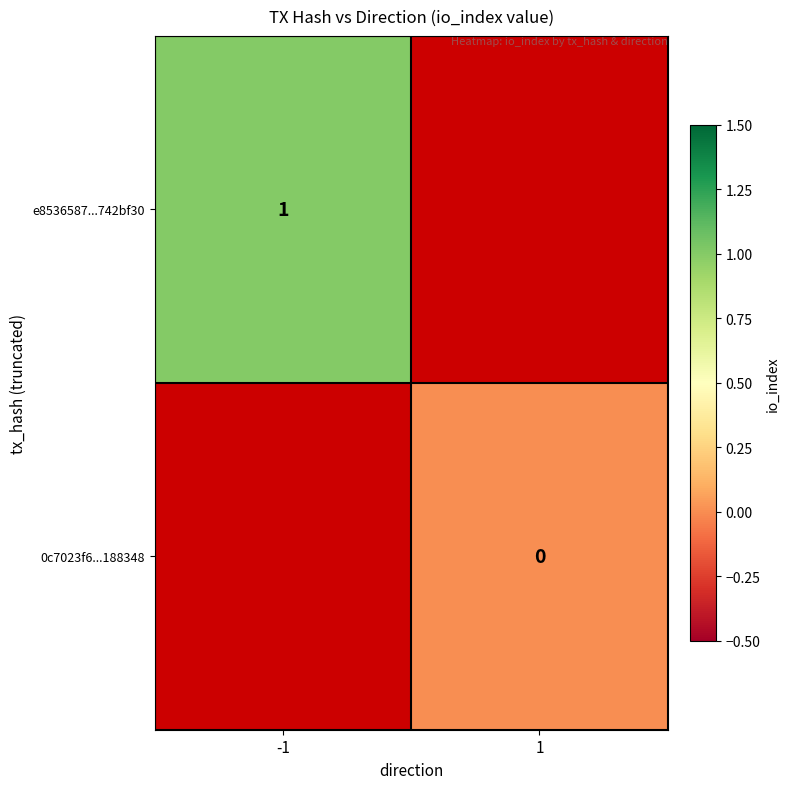

The value of e8536587...742bf30 at -1 is 0.5. True or false?

False